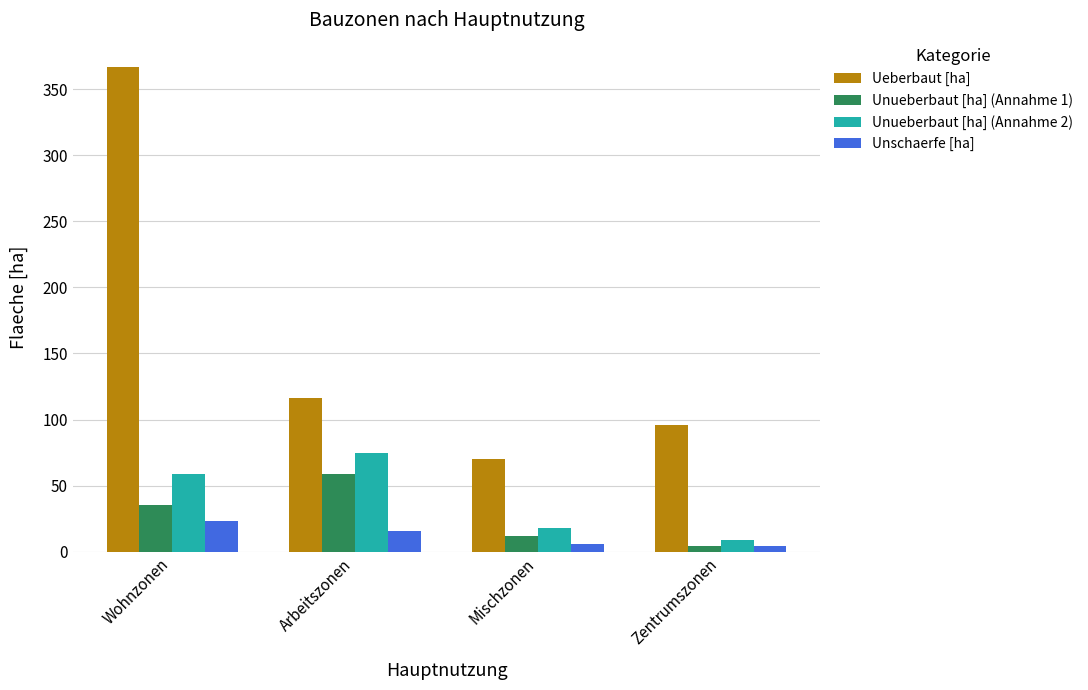

What is the approximate value of Unschaerfe [ha] at Mischzonen?

6.1